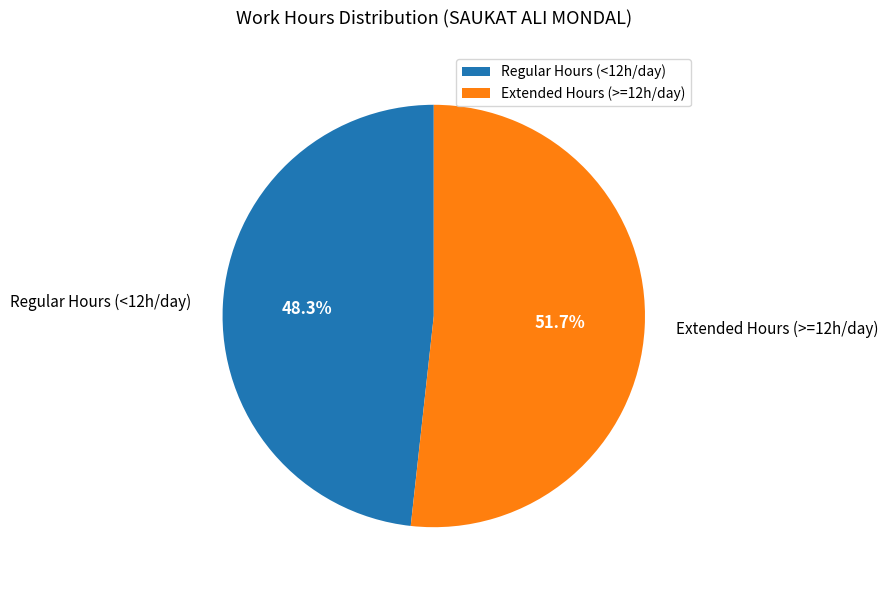

Is there a majority slice in this chart?

Yes